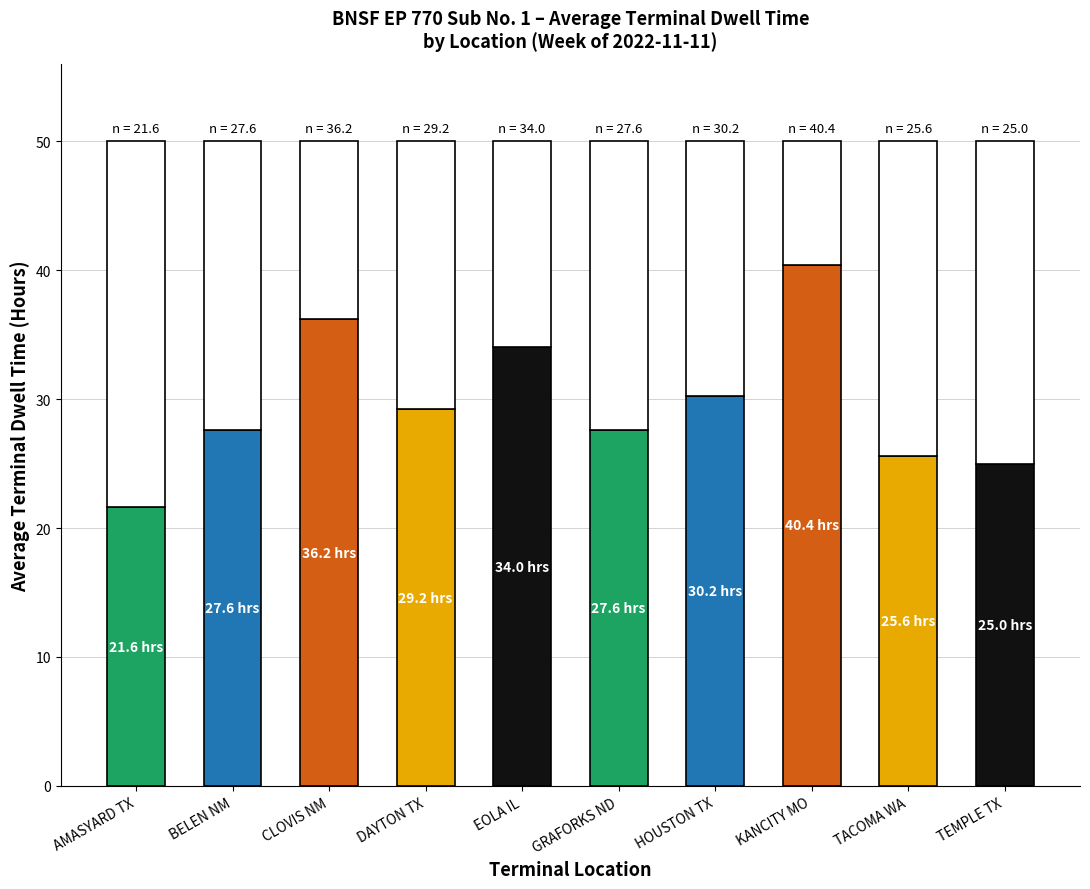

Where does the data first go above 29?

CLOVIS NM